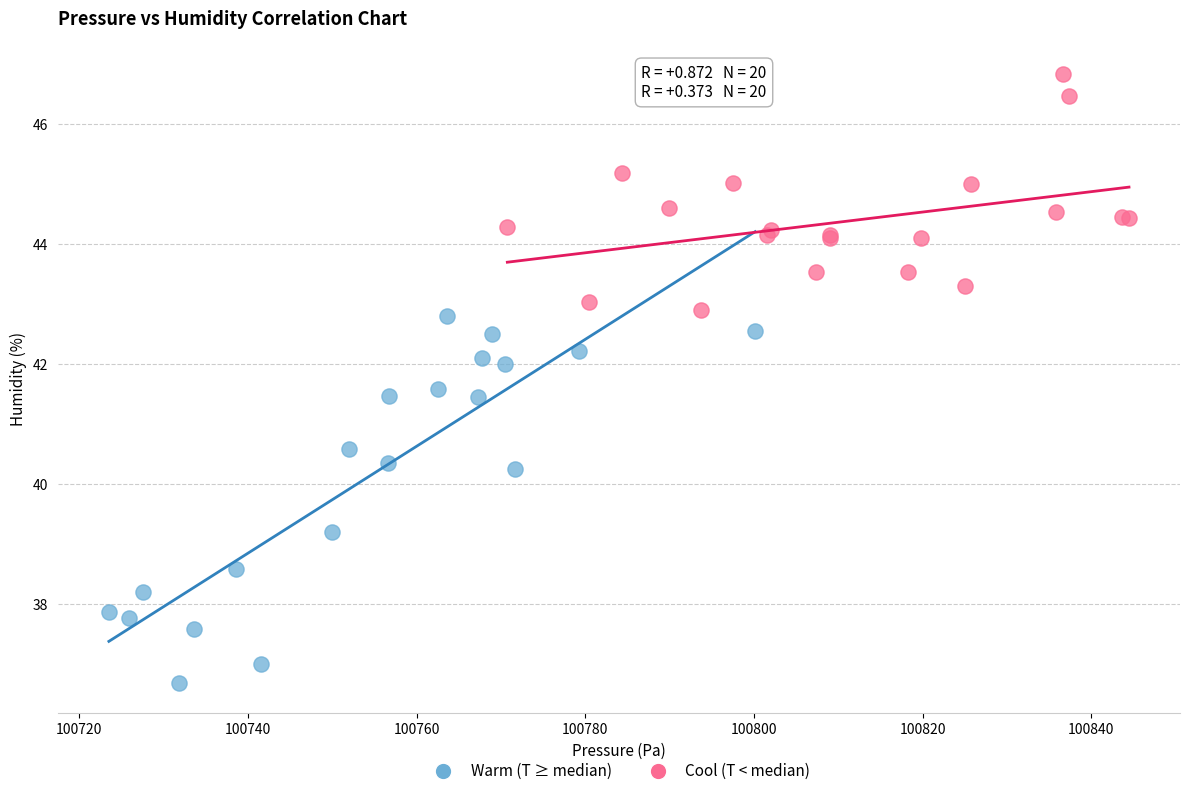

Which series contains the highest Y value?

Cool (T < median)